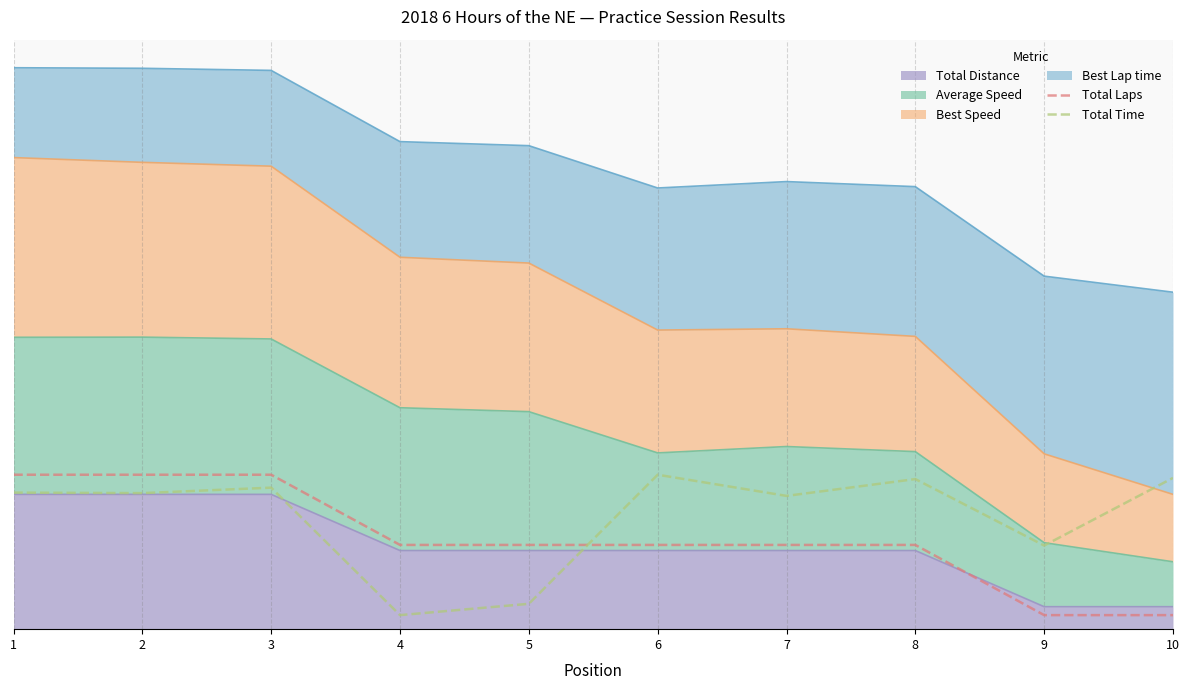

Between 9 and 1, which is larger?

1